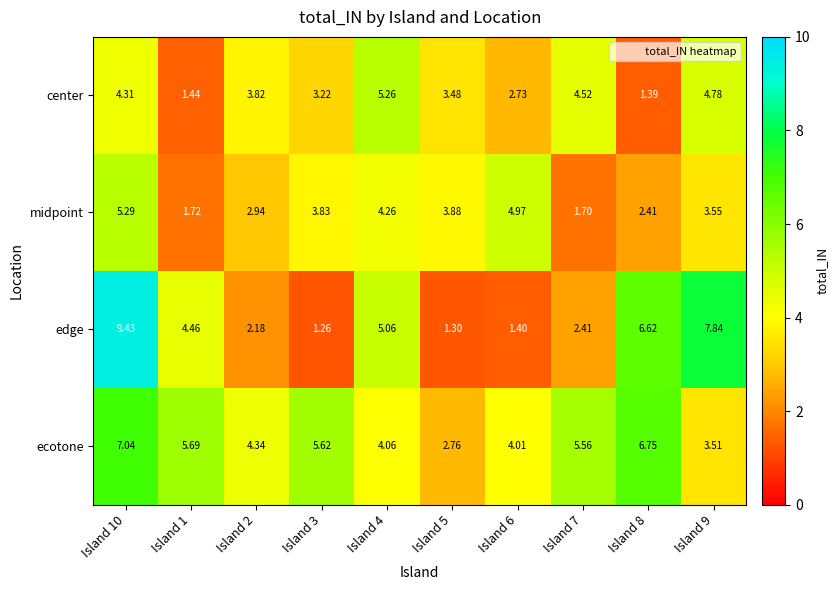

Is the value of midpoint at Island 8 greater than the value of ecotone at Island 10?

No